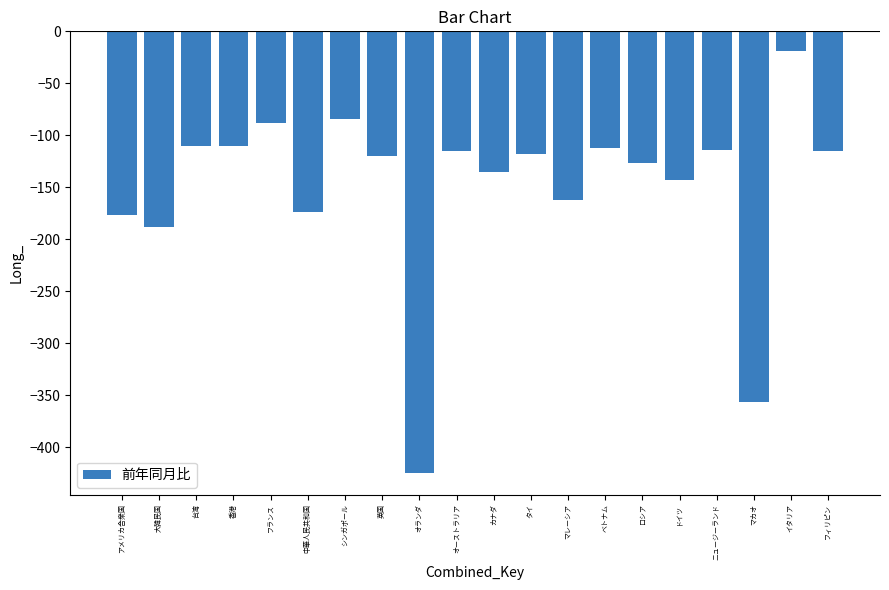

Are the bars horizontal?

No